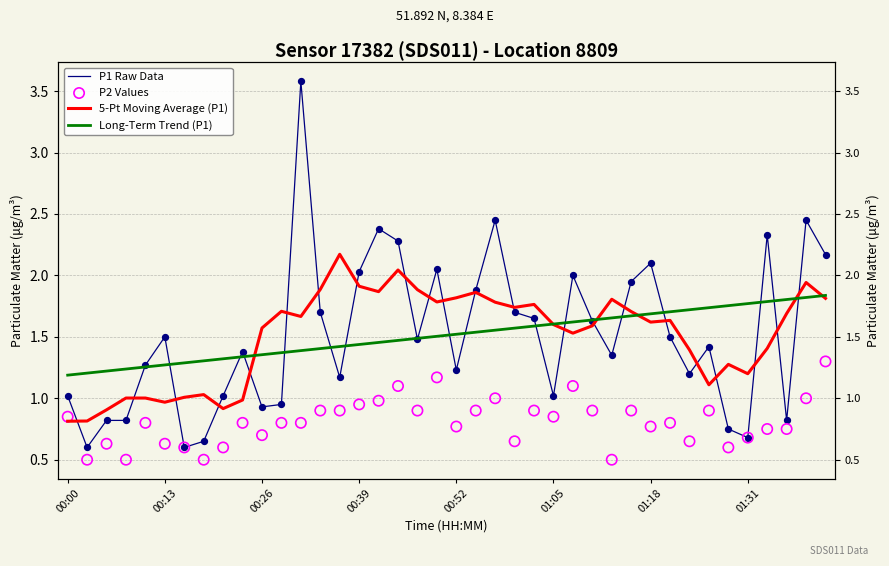

At which category is the sum across all series the highest?

12